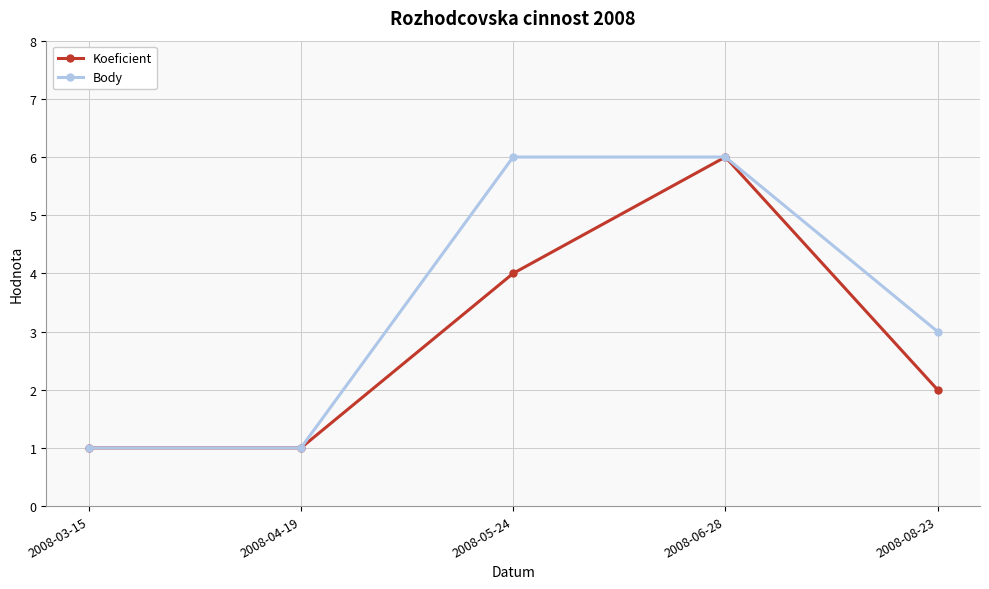

What are all the series names shown in the legend?

Koeficient, Body